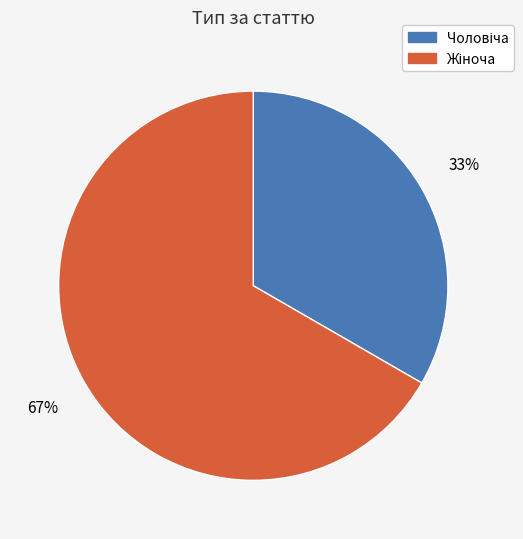

To the nearest percent, what is the average slice percentage?

50%